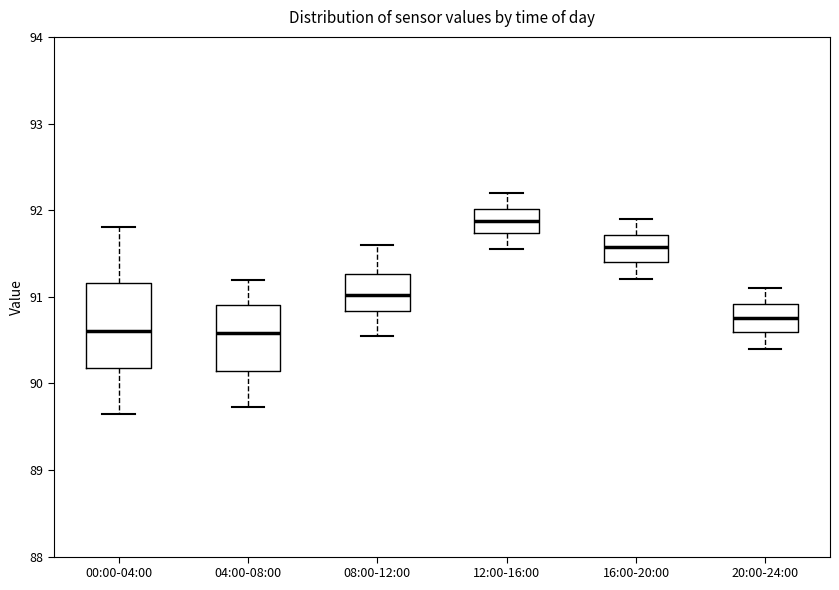

Reading left to right, transcribe this box plot: for each box, give where its median line is, the range the box spans, and where its two whiskers end, as read against the y-axis. The values are not printed on the chart, so give them approximately, as read against the axis.

00:00-04:00: median 90.6, box 90.2 to 91.2, whiskers 89.7 to 91.8
04:00-08:00: median 90.6, box 90.1 to 90.9, whiskers 89.7 to 91.2
08:00-12:00: median 91.0, box 90.8 to 91.3, whiskers 90.6 to 91.6
12:00-16:00: median 91.9, box 91.7 to 92.0, whiskers 91.6 to 92.2
16:00-20:00: median 91.6, box 91.4 to 91.7, whiskers 91.2 to 91.9
20:00-24:00: median 90.8, box 90.6 to 90.9, whiskers 90.4 to 91.1